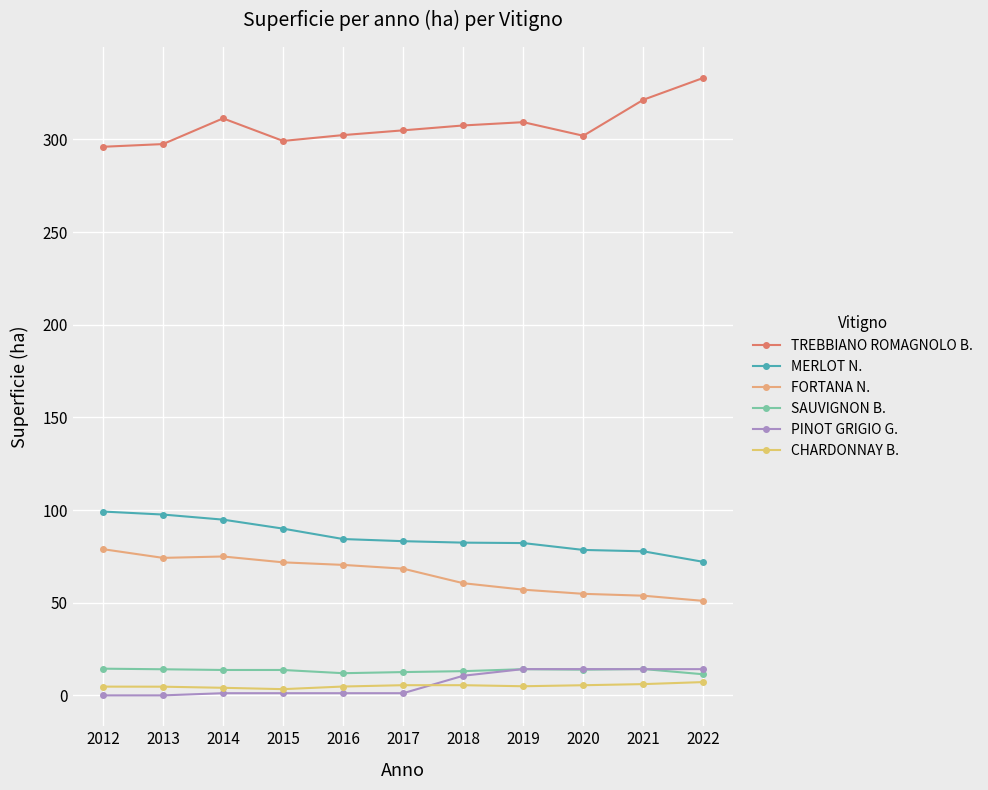

Which series changed the most between 2013 and 2019?

FORTANA N.